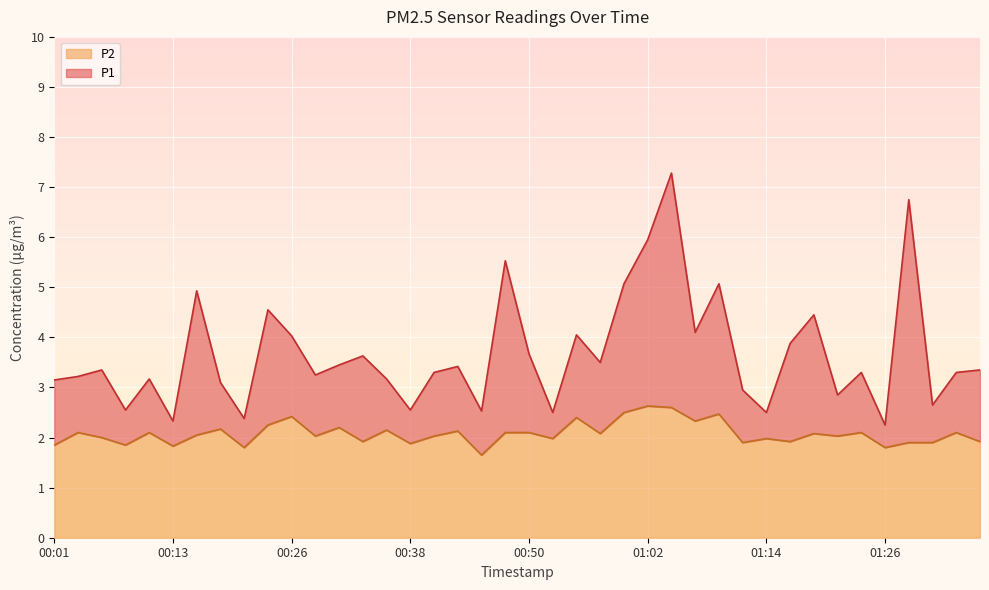

What is the approximate value of P1 at 00:01?

3.1